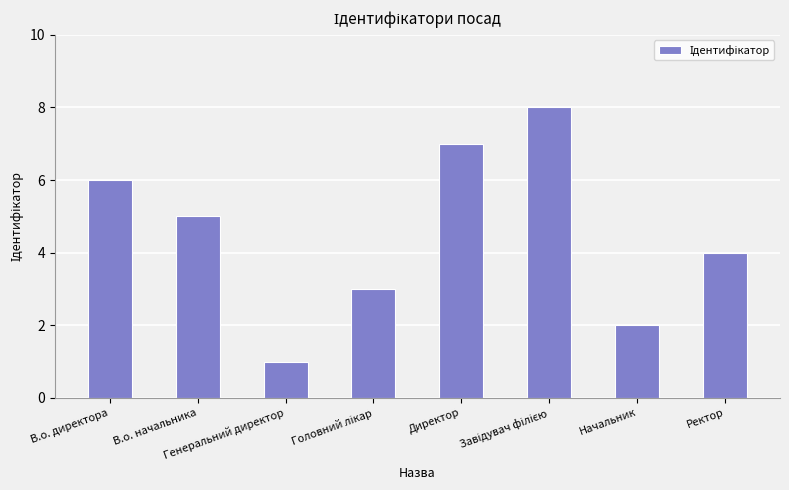

What is the difference between the maximum and second lowest values?

6